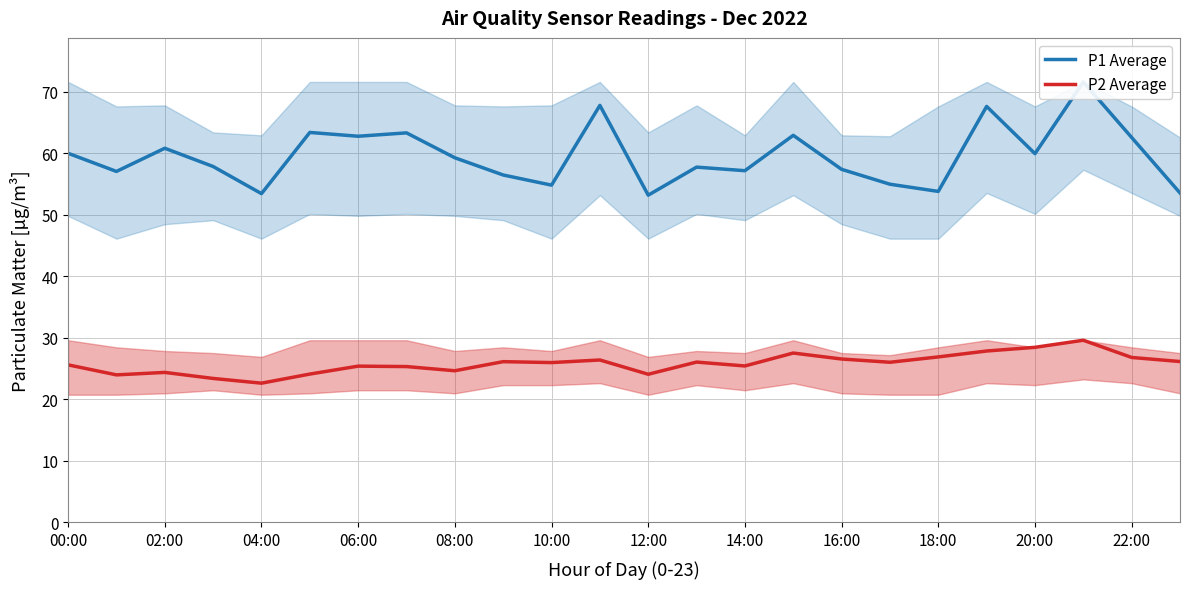

What is the highest value of the P2 Average series?

29.6